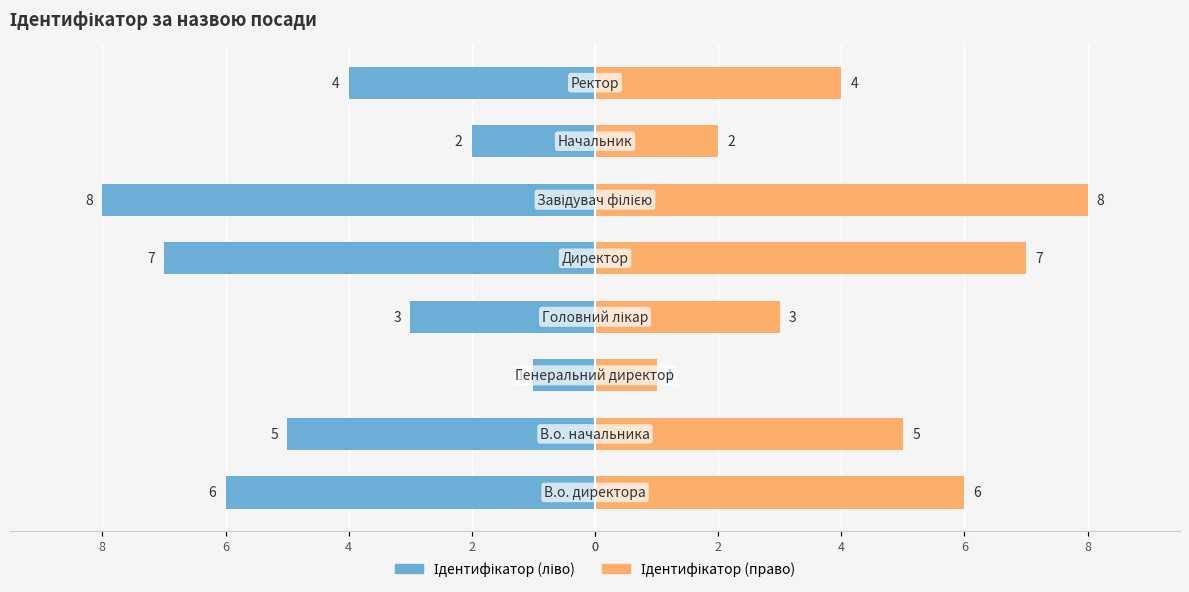

At 2, list the series in order from smallest to largest.

Ідентифікатор (ліво), Ідентифікатор (право)